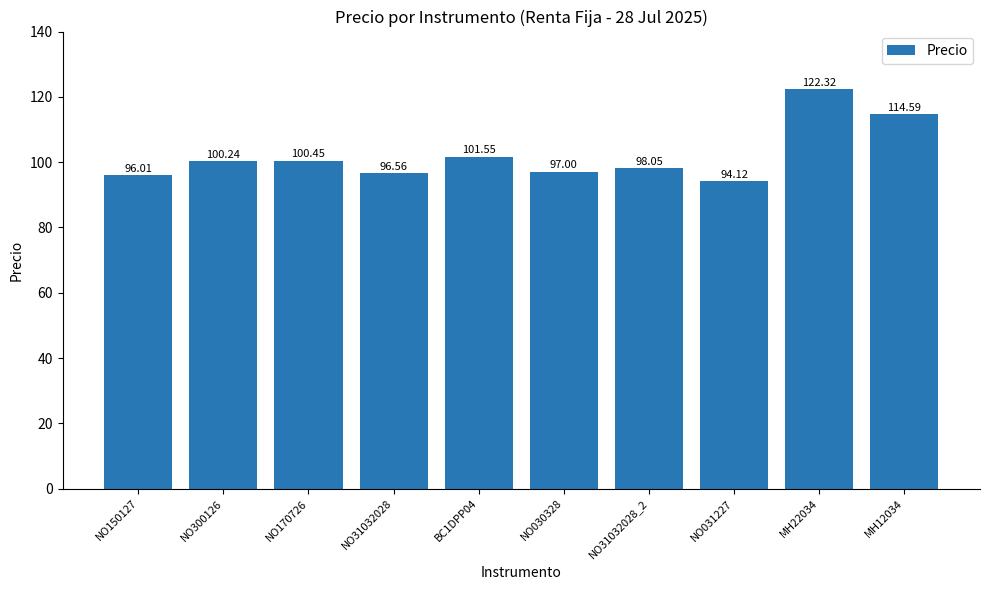

What is the change in value from NO031227 to MH12034?

+20.5